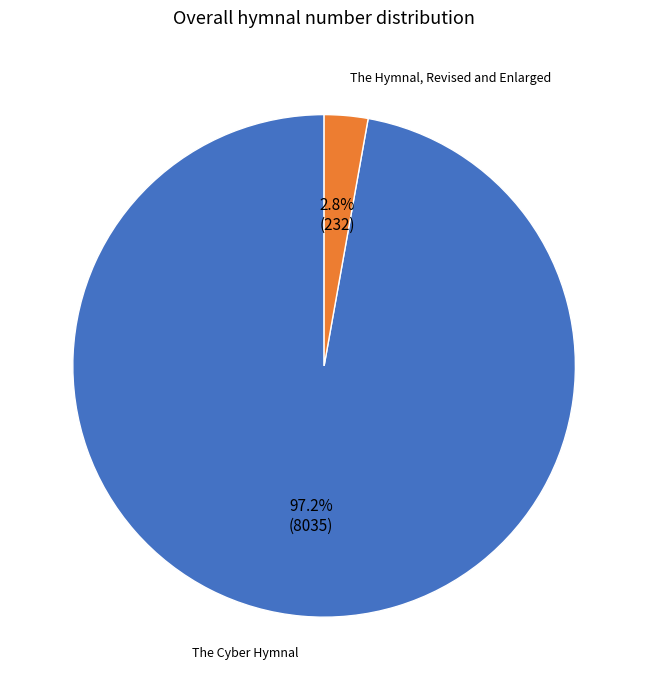

Is there a majority slice in this chart?

Yes